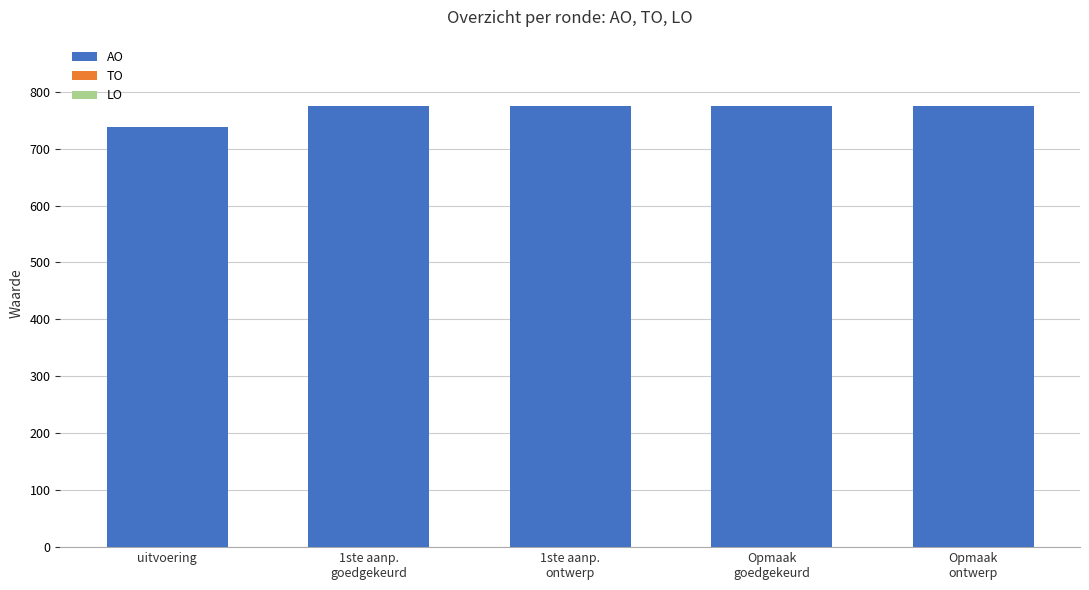

What is the value of the 3rd bar from the left?

775